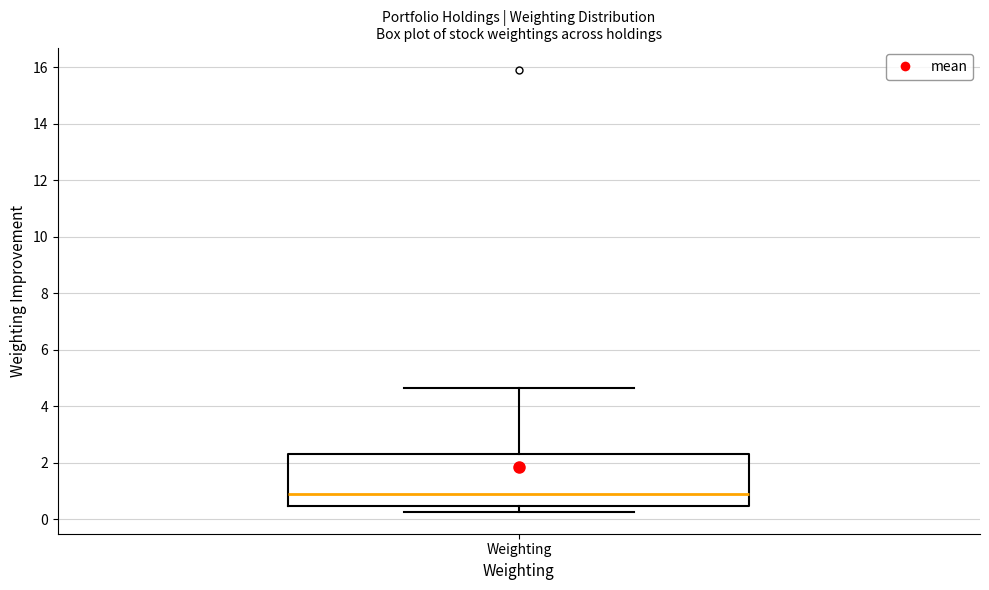

Read this box plot against the y-axis: the position of the median line, the range covered by the box, and the ends of both whiskers. The values are not printed on the chart, so give them approximately, as read against the axis.

median 0.8, box 0.4 to 2.4, whiskers 0.2 to 4.6